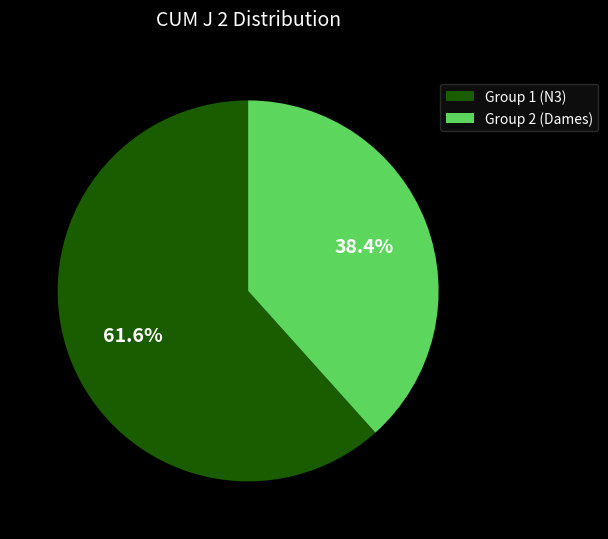

Does any single category account for the majority?

Yes